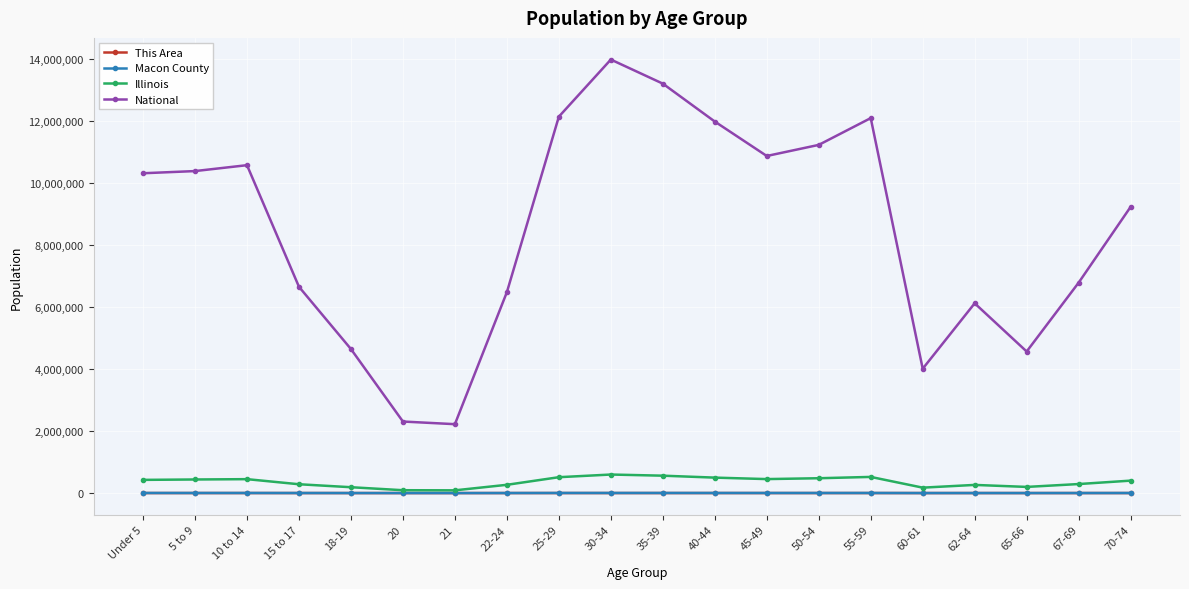

Read the National value at Under 5.

10319427